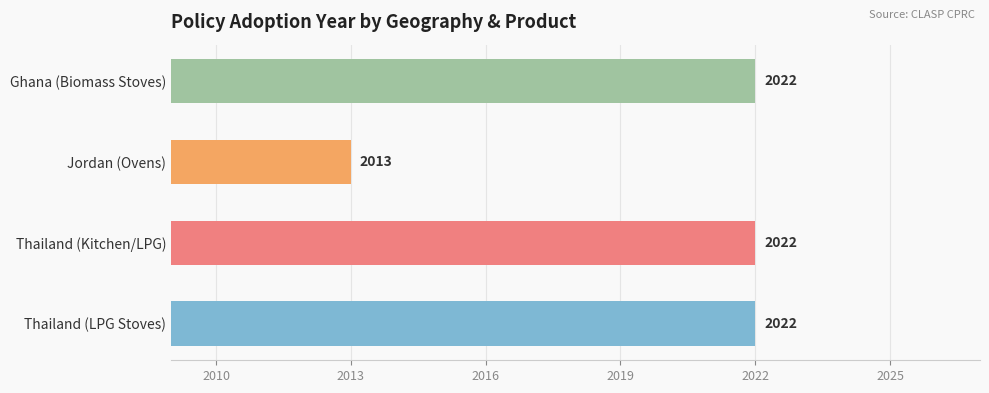

What is the minimum value shown in the chart?

2013